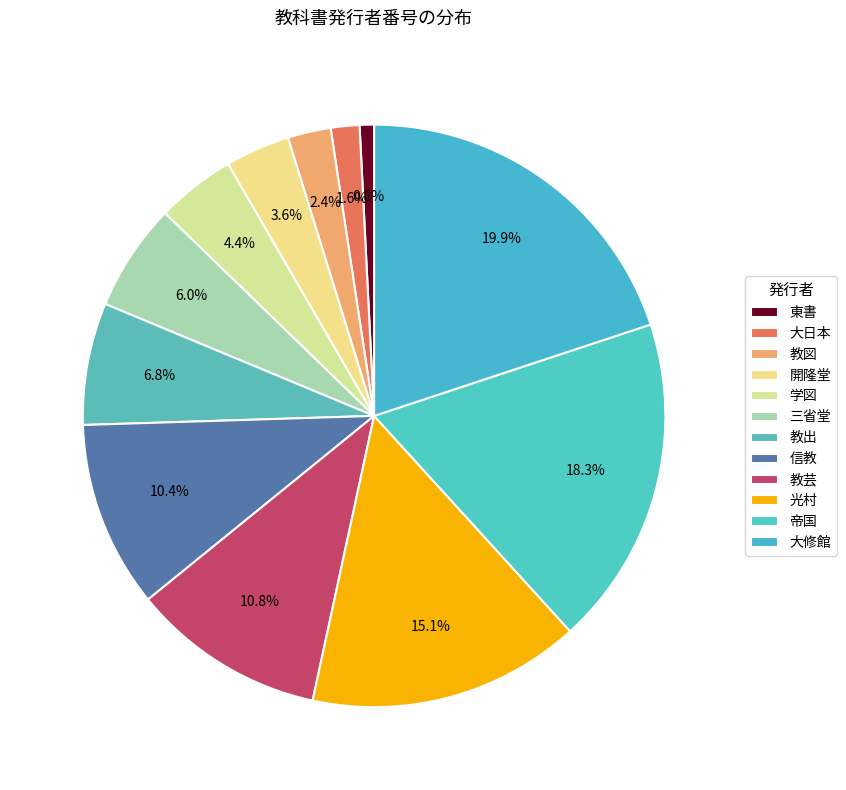

True or false: 帝国 accounts for 32% of the total.

False